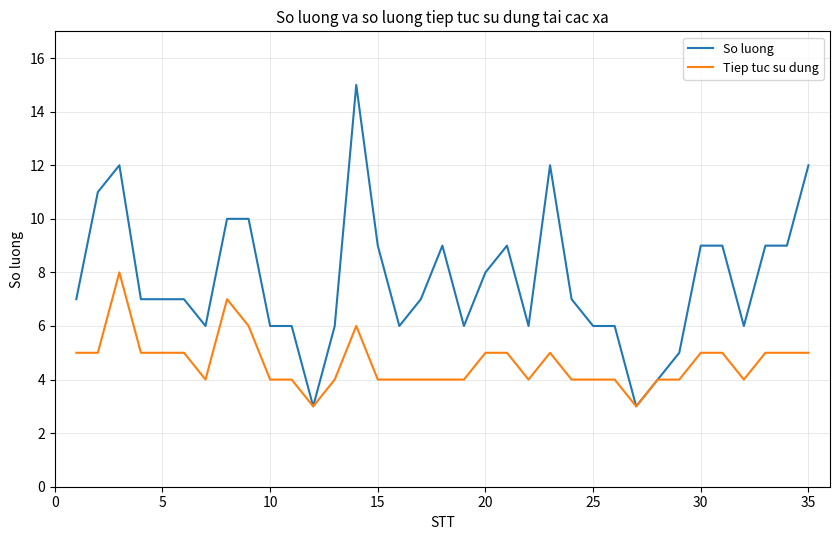

Which series has the largest total across all categories?

So luong